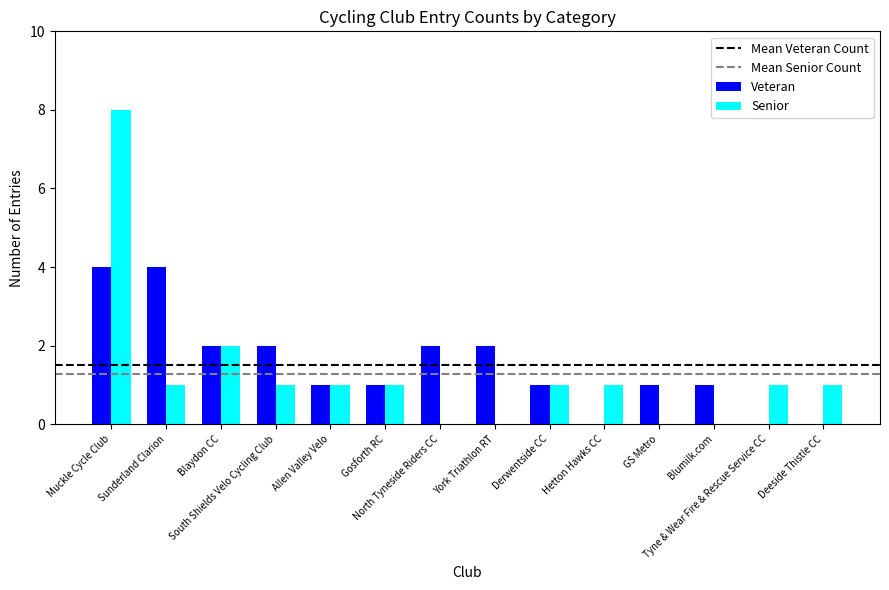

What is the sum of all Veteran values?

21